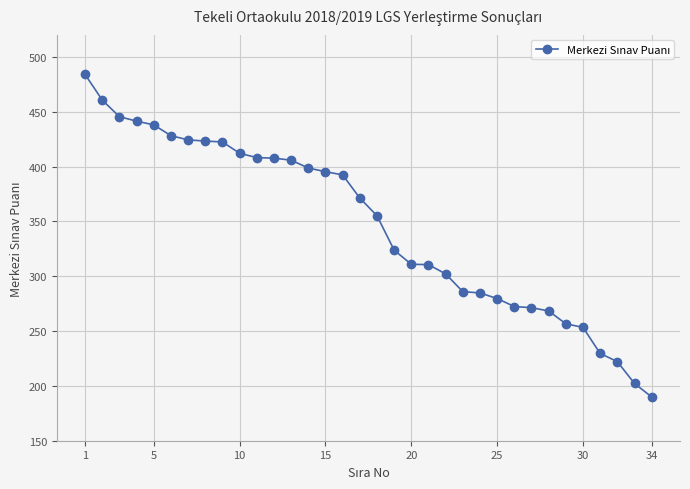

What is the greatest value displayed?

483.9